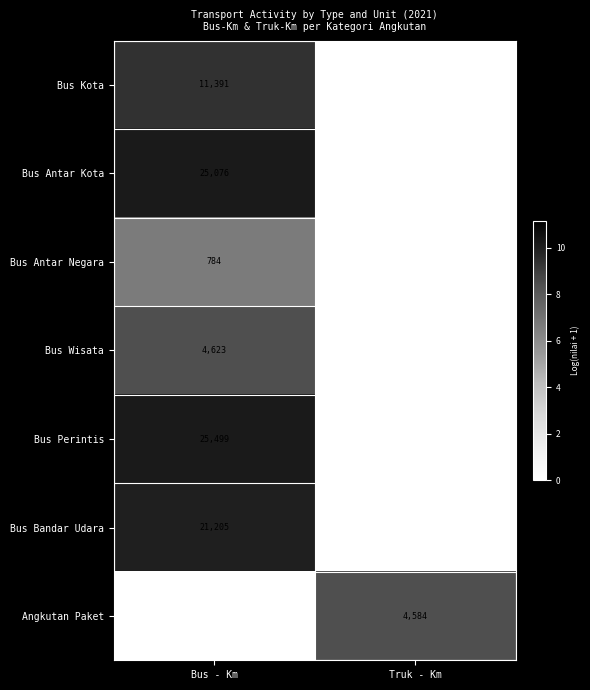

The value of Bus Antar Negara at Bus - Km is 784. True or false?

True